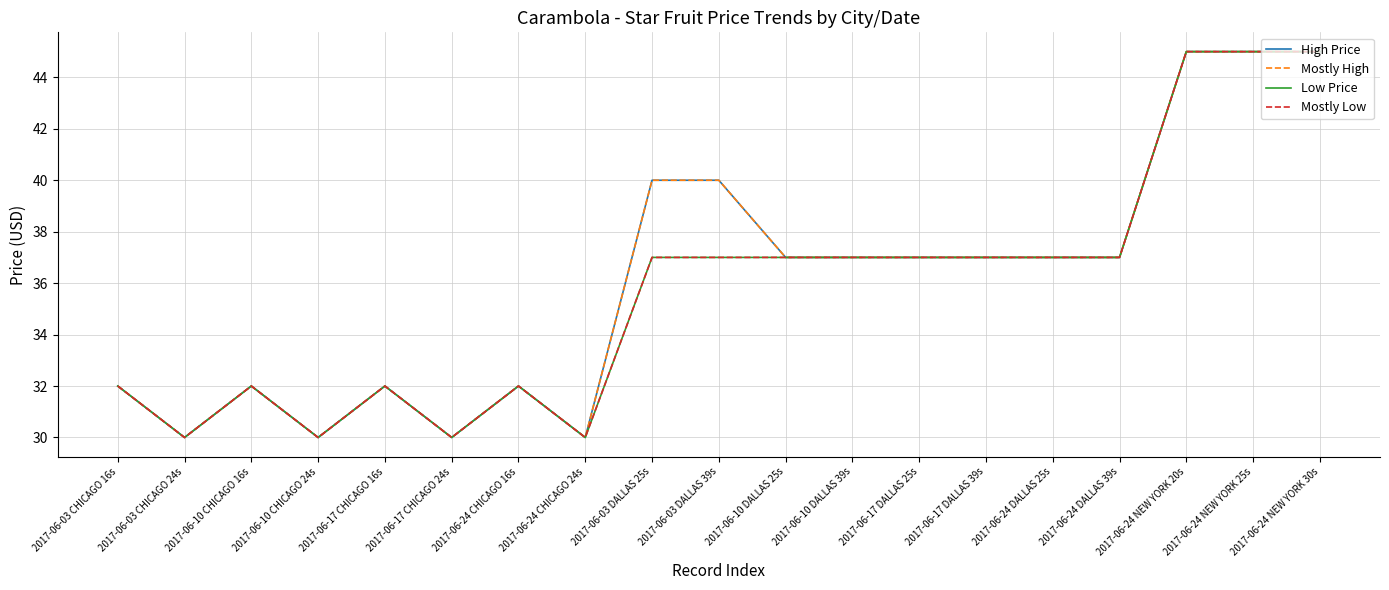

What is the difference between the second highest and minimum values in the Mostly High series?

15